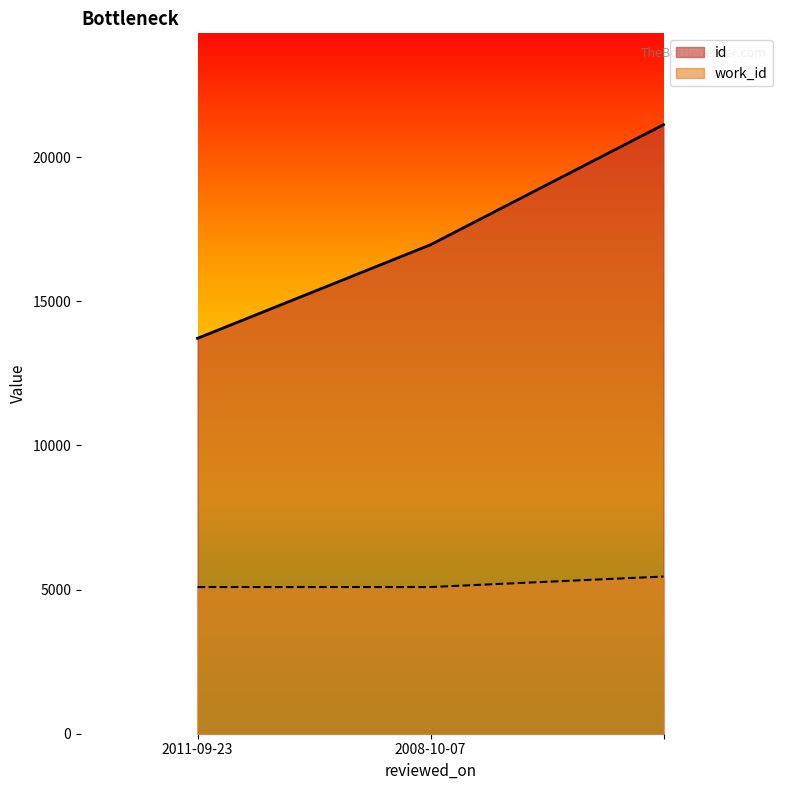

How many data points in id are above 16960?

1